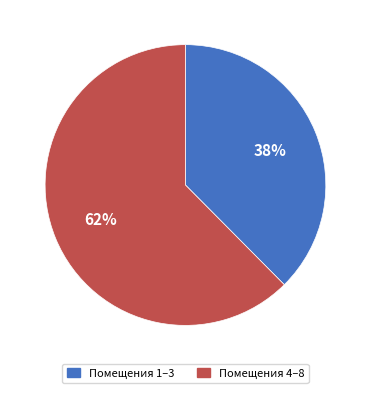

What is the smallest slice in the pie chart?

Помещения 1–3